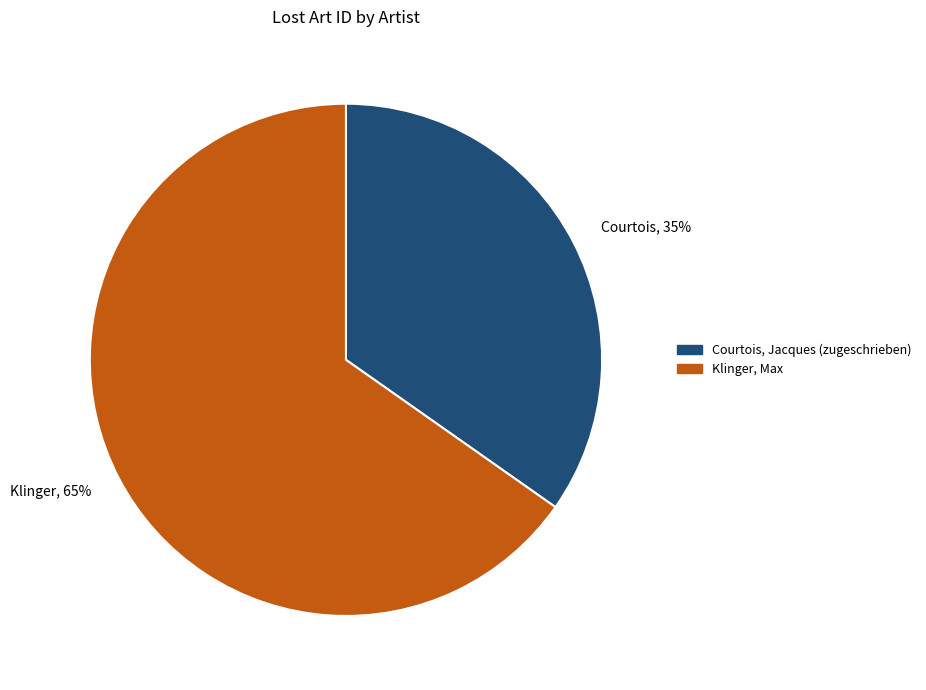

Which slice is the largest?

Klinger, Max